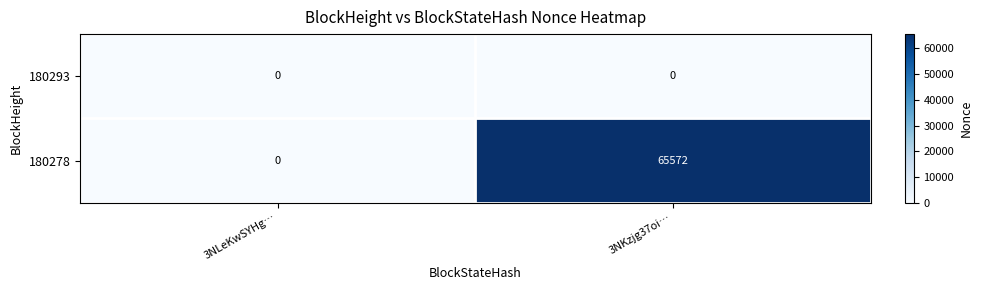

Rank the series by their maximum value, from lowest to highest.

180293, 180278